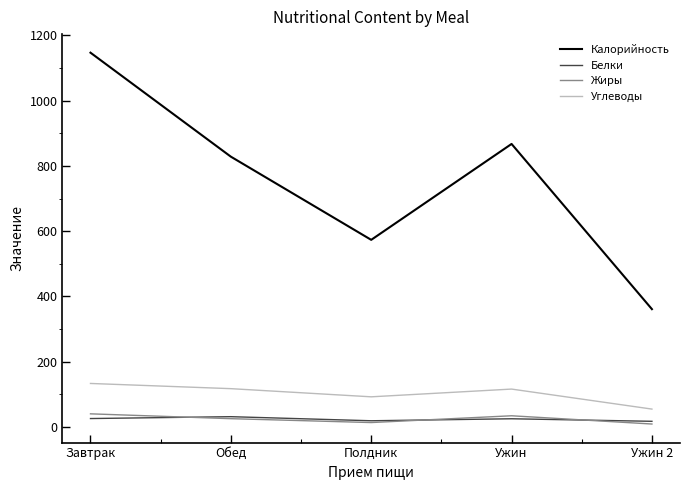

What value does the Калорийность series have at Обед?

828.2